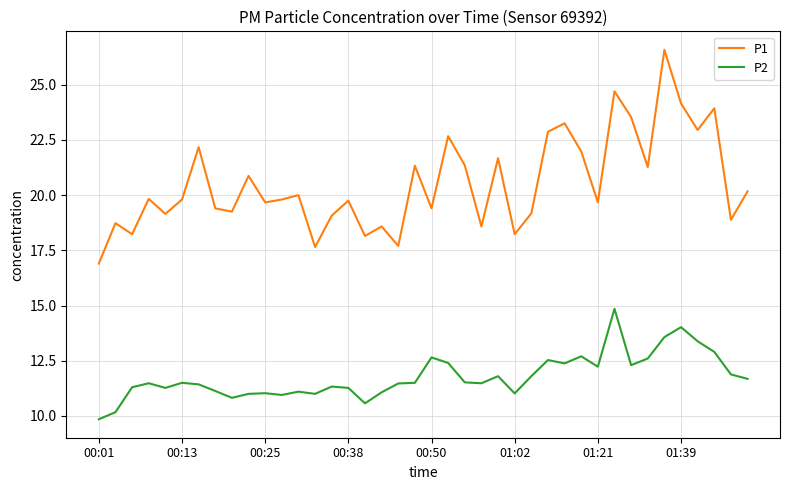

True or false: P1 and P2 intersect in this chart.

False